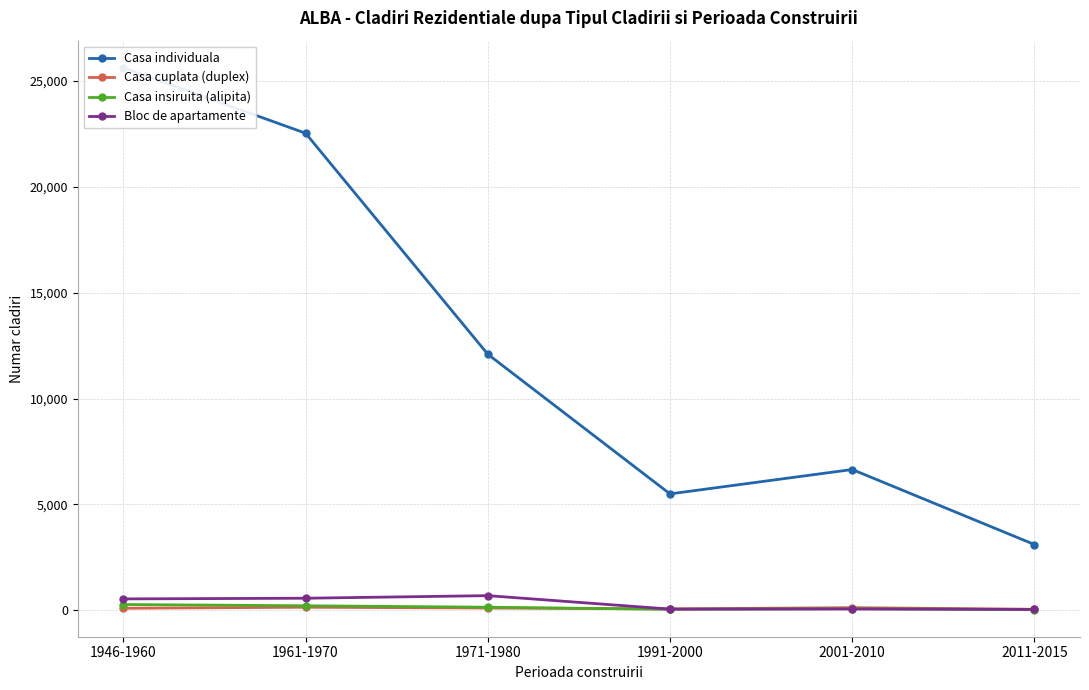

What position from the right is 1971-1980?

4